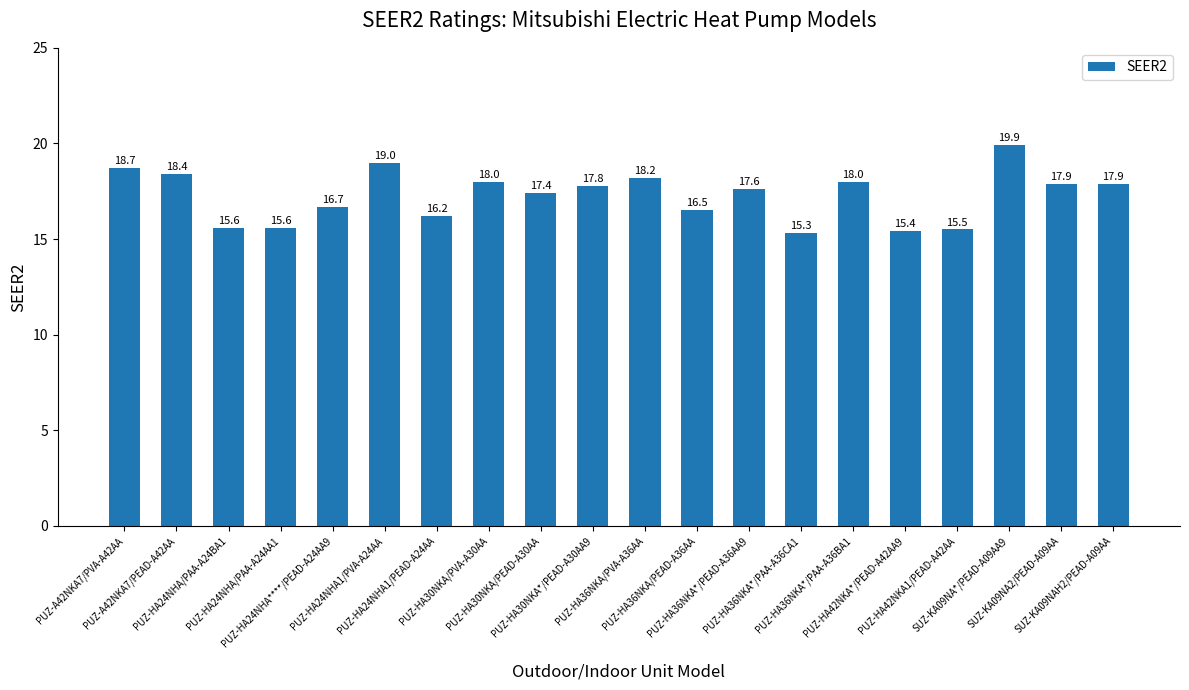

What is the change in value from PUZ-HA24NHA****/PEAD-A24AA9 to PUZ-HA42NKA*/PEAD-A42AA9?

-1.3